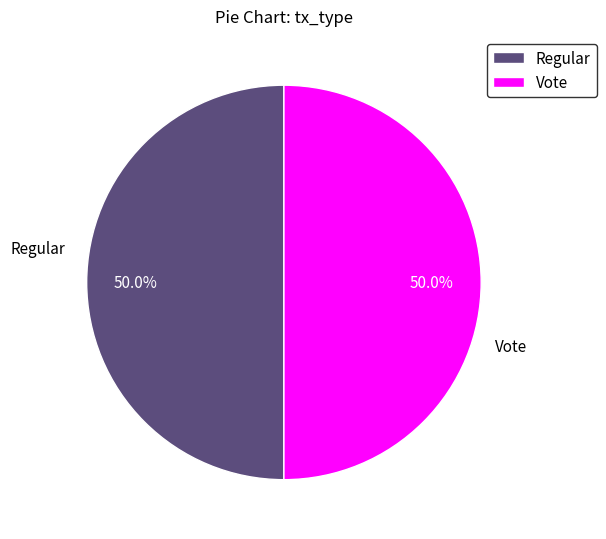

What is the ratio of the value at Vote to the value at Regular?

1.0